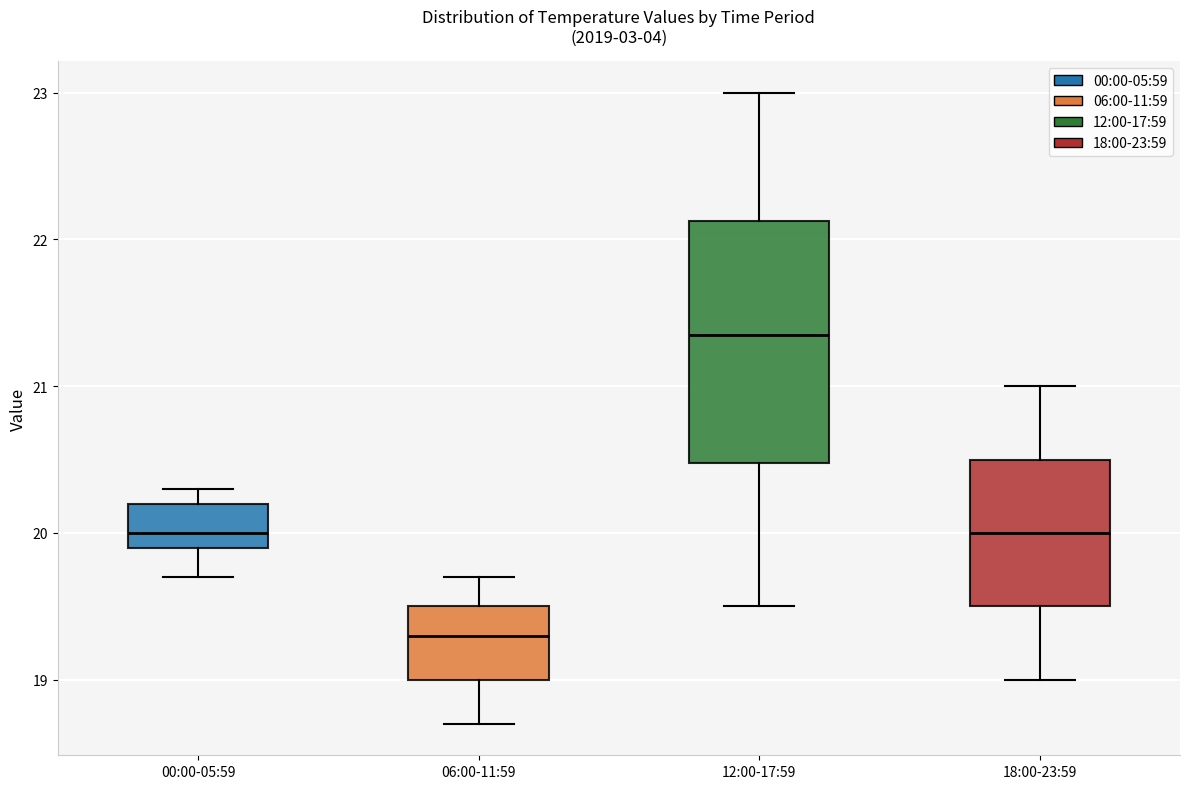

Where is the lower edge of the box for 00:00-05:59 on the y-axis? The values are not printed on the chart, so give them approximately, as read against the axis.

19.9